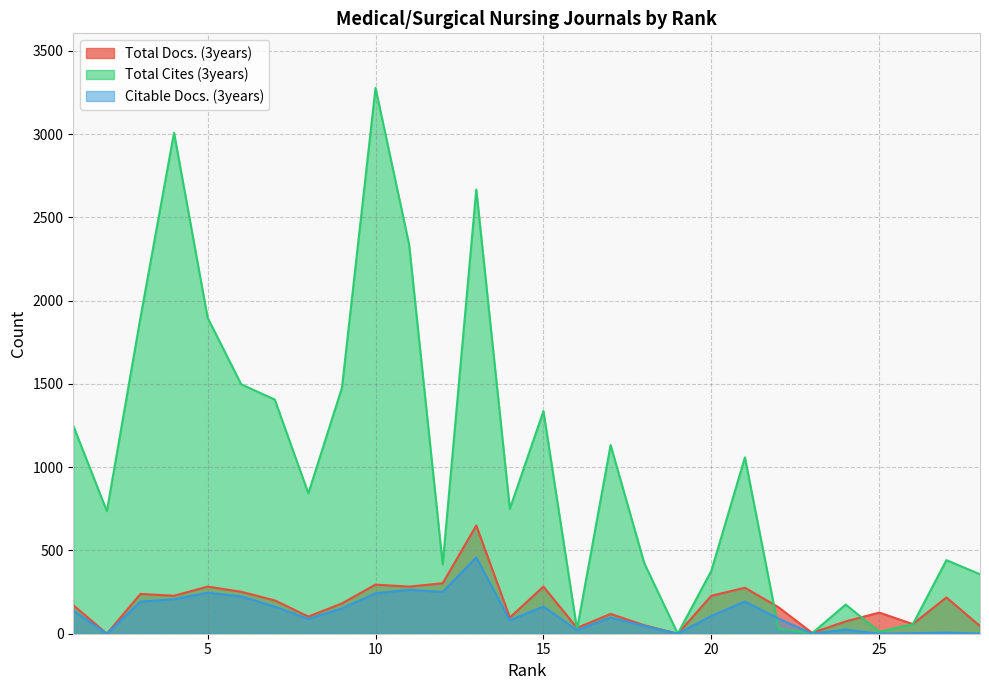

Which label corresponds to the smallest value in the chart?

19